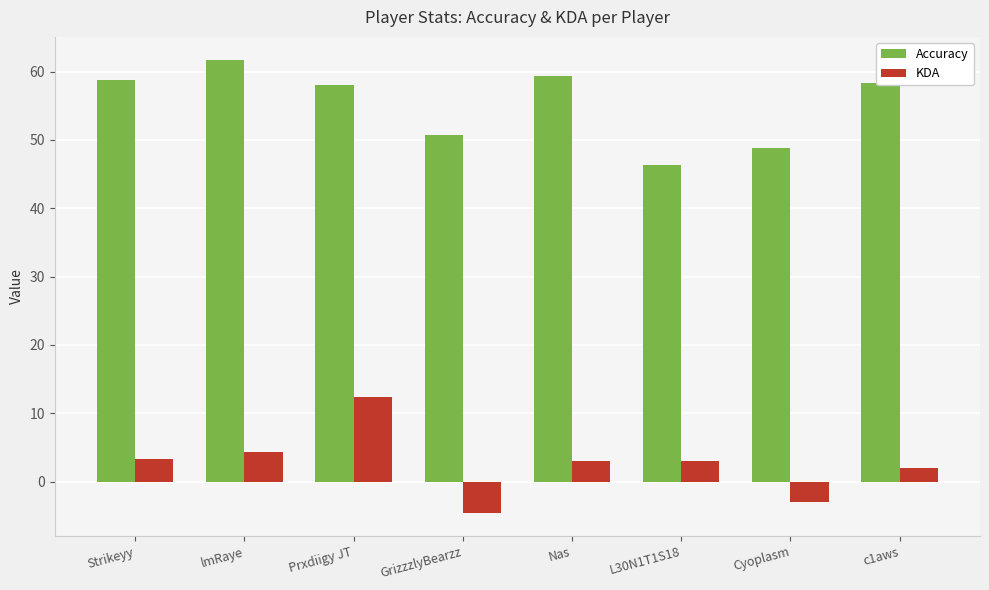

What is the difference between the maximum and minimum values in the Accuracy series?

15.4